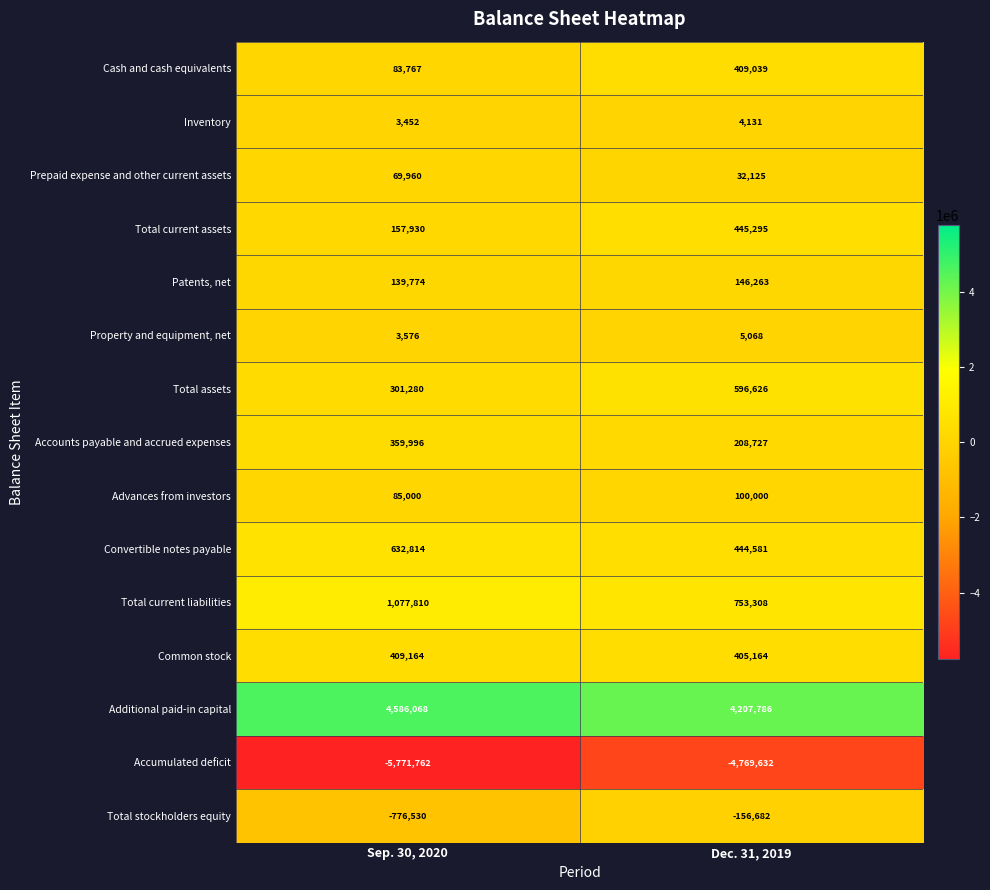

Which label corresponds to the largest value in the chart?

Sep. 30, 2020